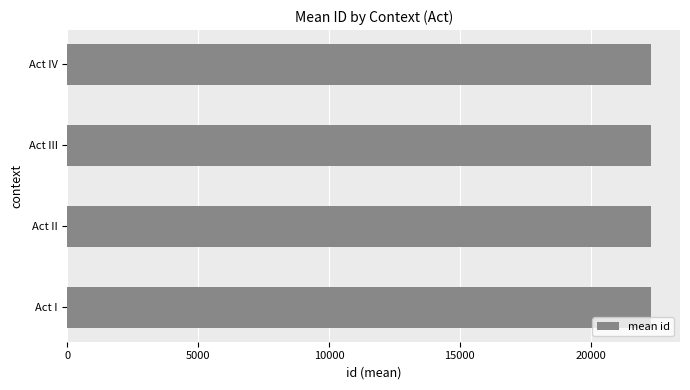

Approximately how many times larger is the value at Act III compared to Act I?

1.0